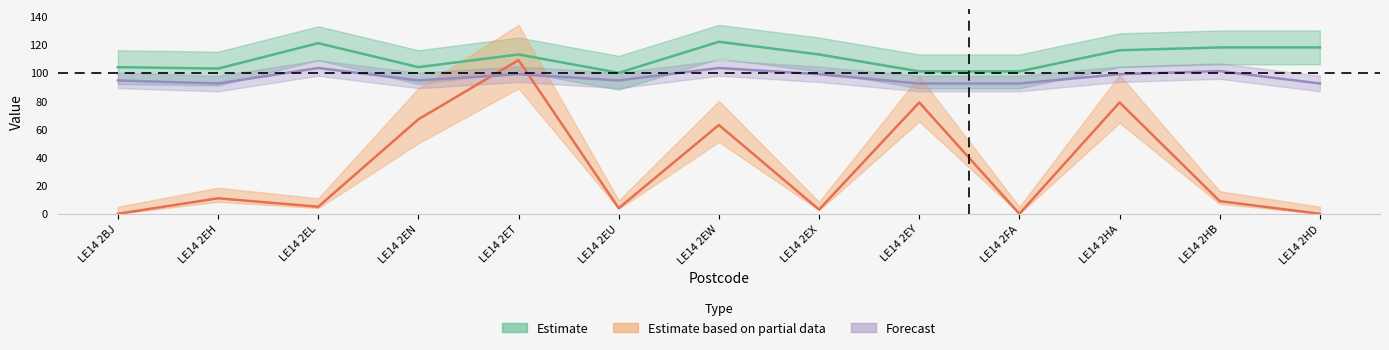

What is the maximum value for Population?

109.0